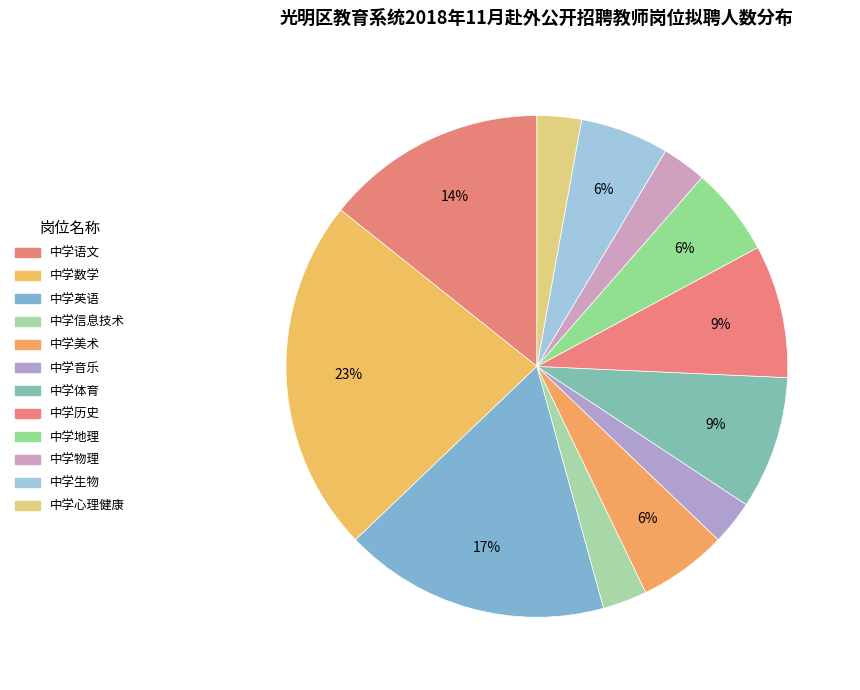

Approximately how many times larger is the value at 中学美术 compared to 中学体育?

0.7